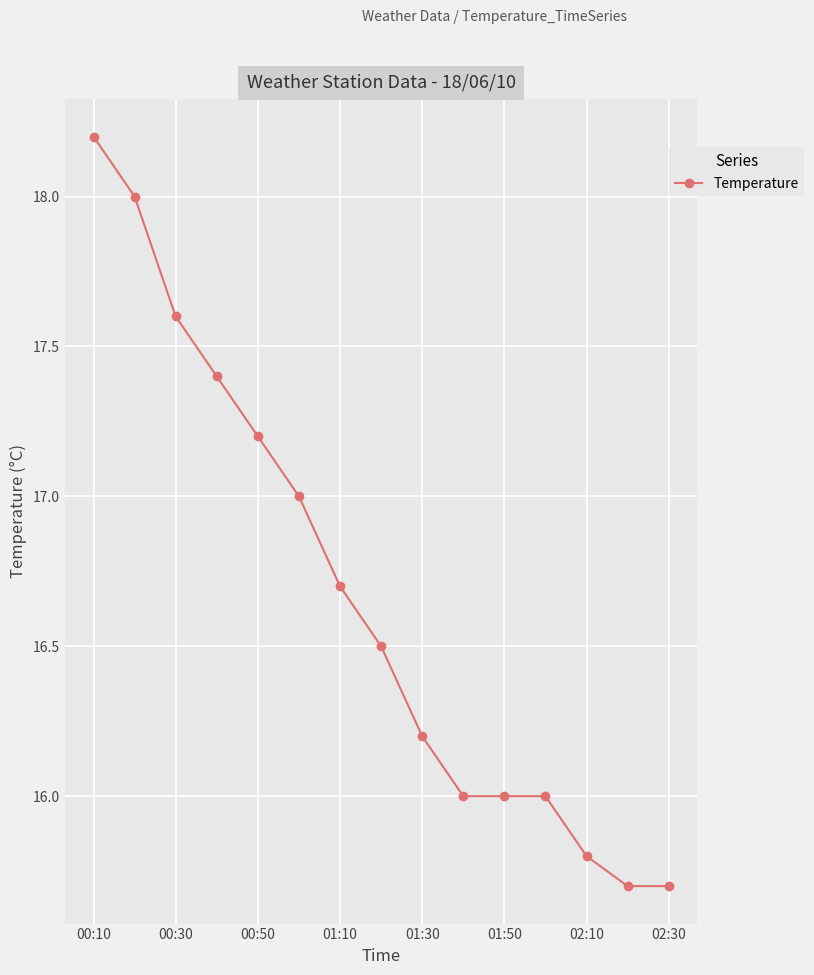

What is the value of the 15th point from the left?

15.7